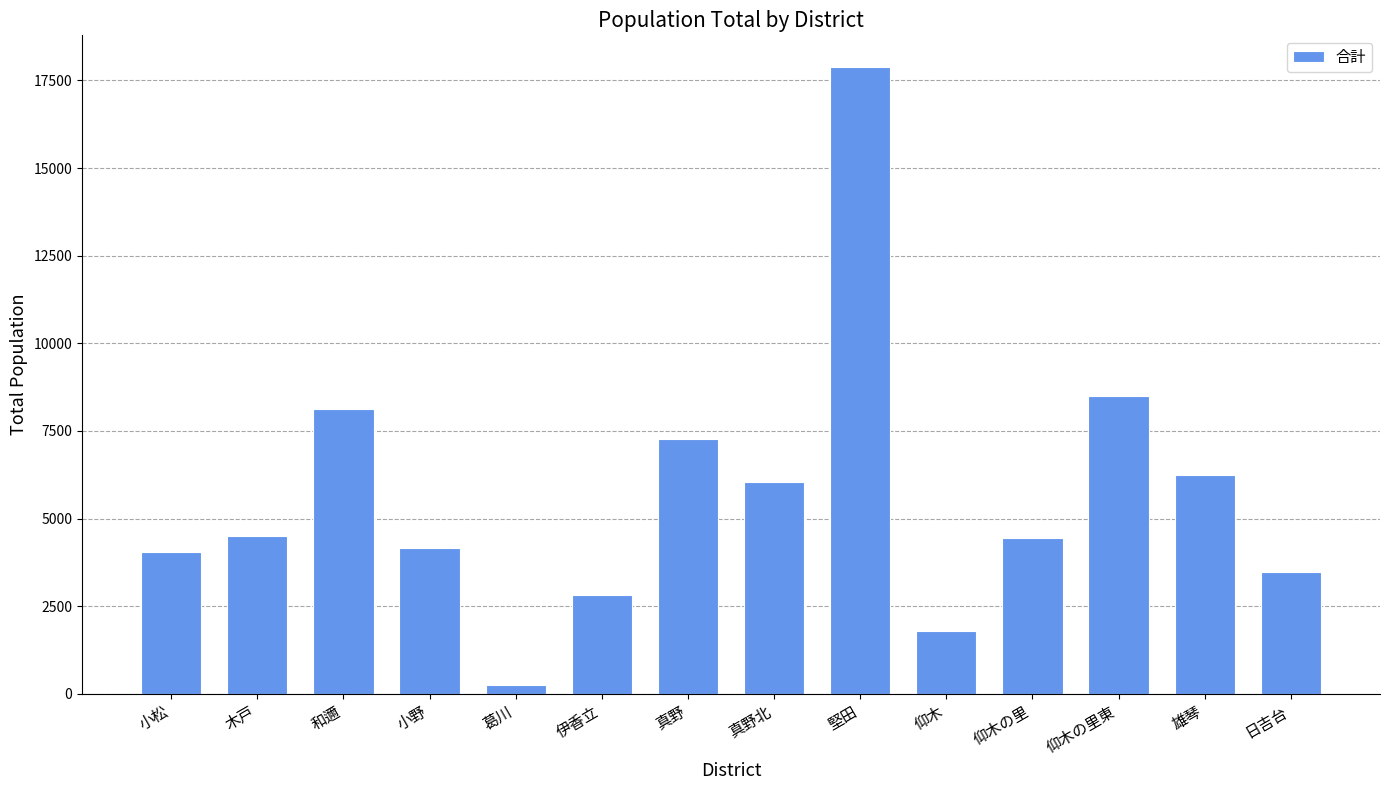

What is the label of the 9th bar from the left?

堅田